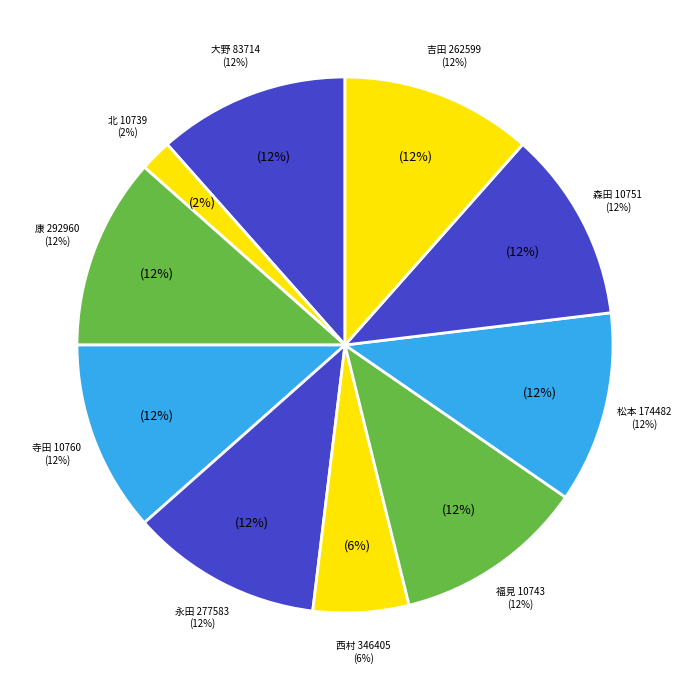

How many segments does this pie chart have?

10